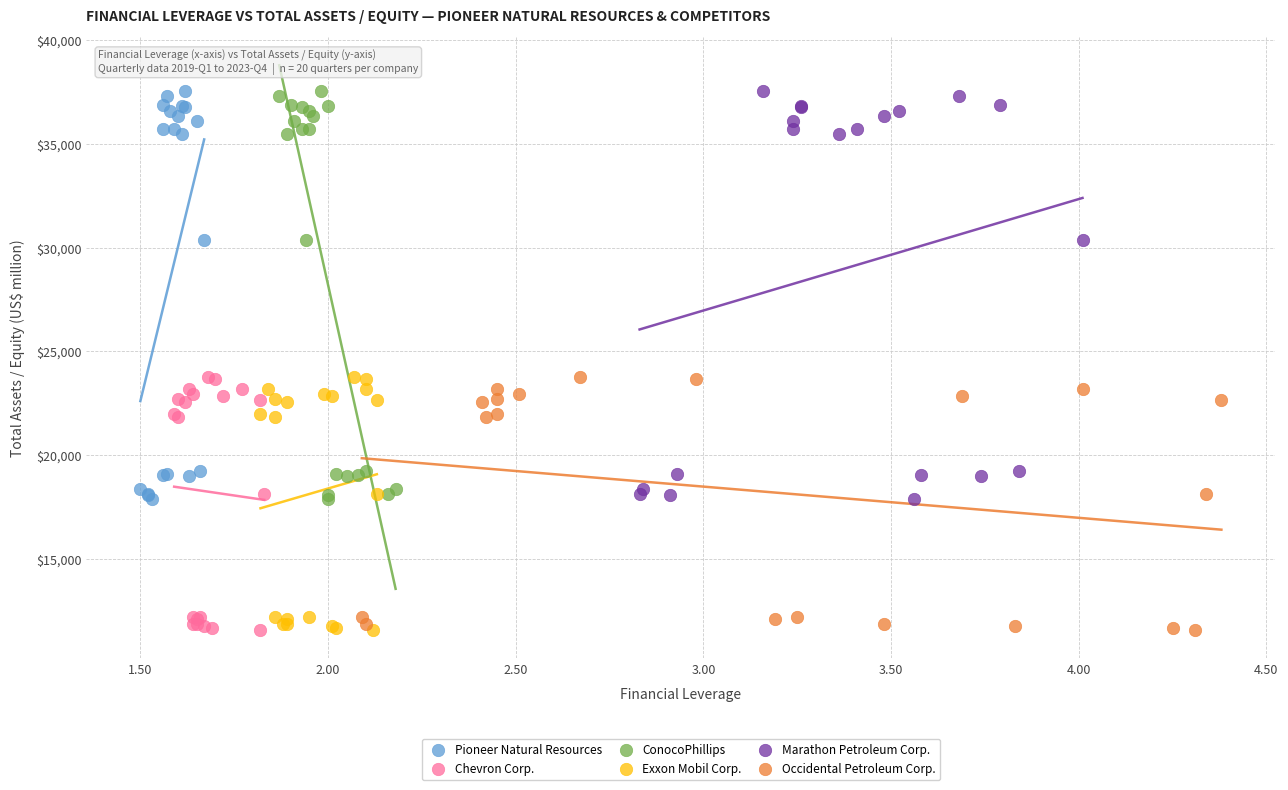

What are all the series names shown in the legend?

Pioneer Natural Resources, Chevron Corp., ConocoPhillips, Exxon Mobil Corp., Marathon Petroleum Corp., Occidental Petroleum Corp.